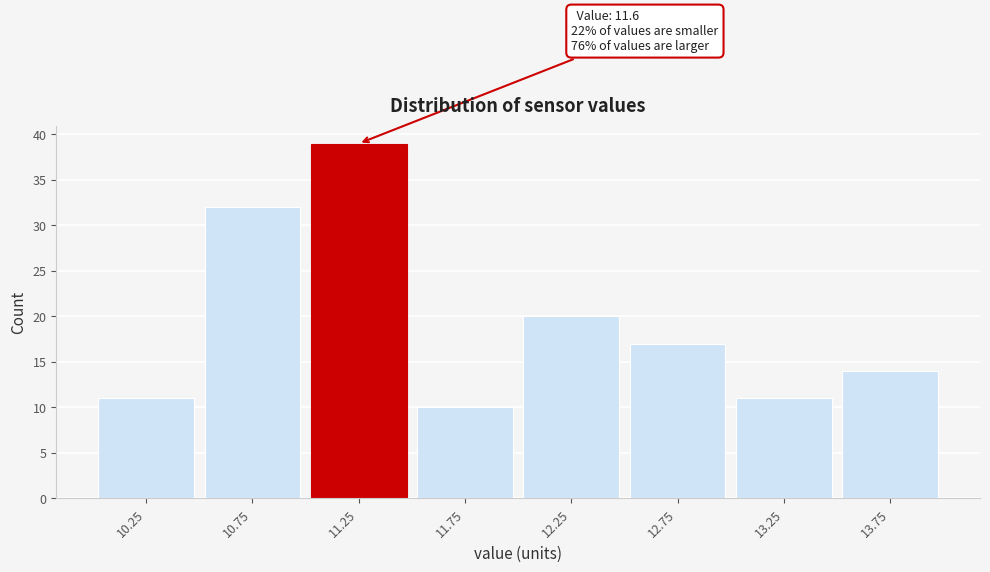

Reading left to right, transcribe all the data shown in this chart.

11	32	39	10	20	17	11	14